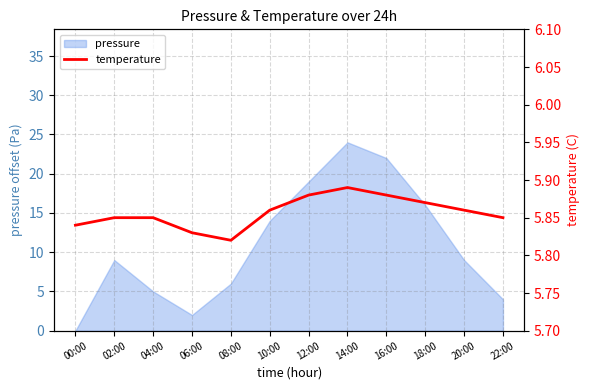

True or false: the data shows 5.9 at 14:00.

True